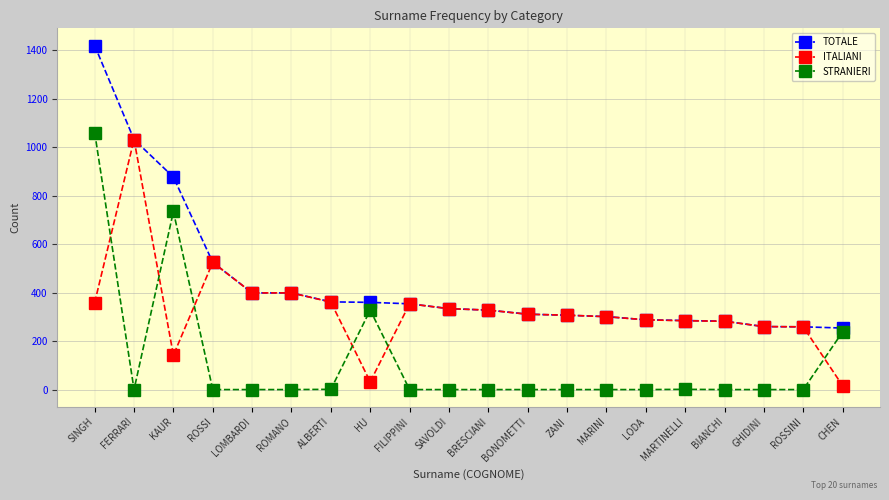

Where is the first local maximum for STRANIERI?

KAUR